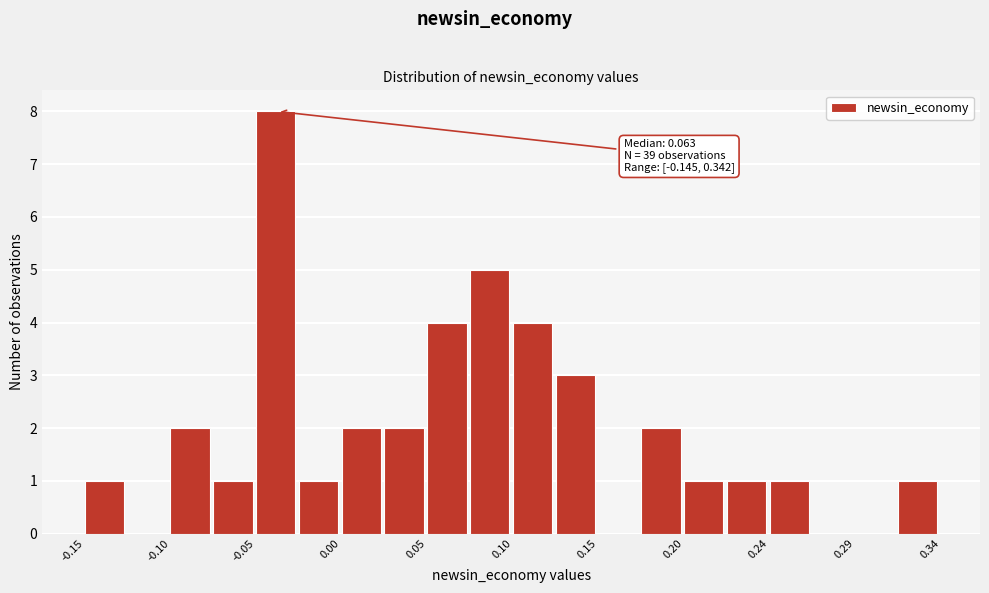

Which range on the x-axis has the tallest bar?

-0.050 to -0.025